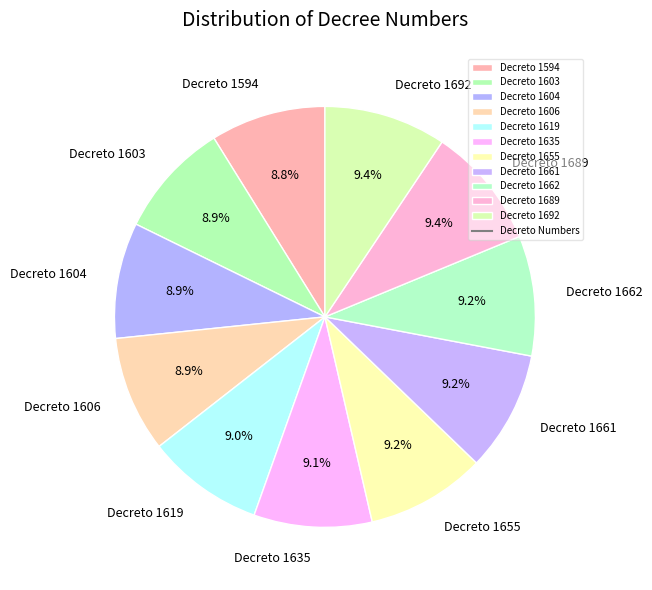

Is Decreto 1662 the majority of the pie?

No